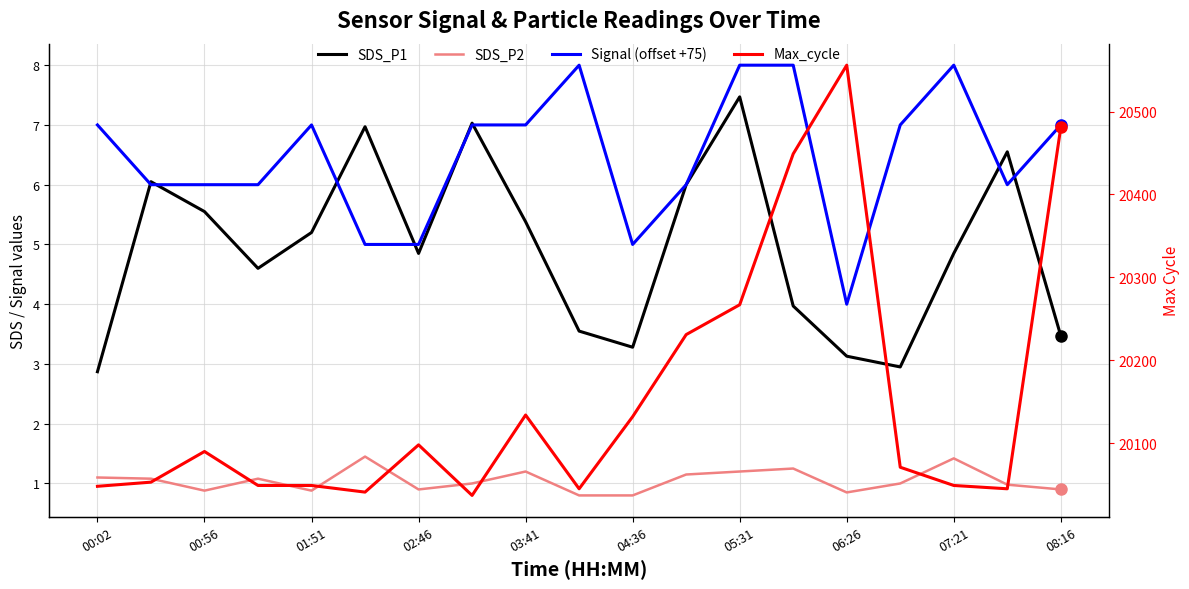

Reading right to left, transcribe all the data shown in this chart.

SDS_P1: 3.5	6.5	4.8	3.0	3.1	4.0	7.5	6.0	3.3	3.5	5.4	7.0	4.8	7.0	5.2	4.6	5.5	6.0	2.9
SDS_P2: 0.9	1.0	1.4	1.0	0.8	1.2	1.2	1.1	0.8	0.8	1.2	1.0	0.9	1.4	0.9	1.1	0.9	1.1	1.1
Signal (offset +75): 7.0	6.0	8.0	7.0	4.0	8.0	8.0	6.0	5.0	8.0	7.0	7.0	5.0	5.0	7.0	6.0	6.0	6.0	7.0
Max_cycle: 20481.0	20045.0	20049.0	20071.0	20556.0	20449.0	20267.0	20231.0	20132.0	20045.0	20134.0	20037.0	20098.0	20041.0	20049.0	20049.0	20090.0	20053.0	20048.0